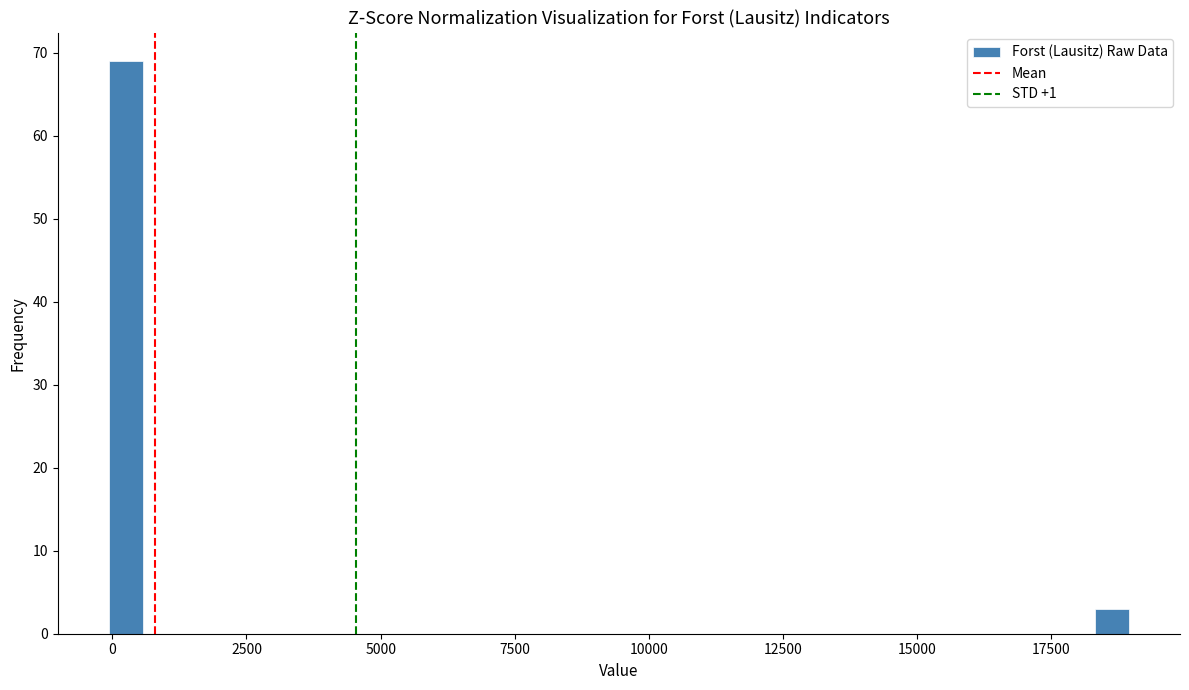

Around what value on the x-axis is the tallest bar? Give the approximate position of its centre, as read against the axis.

500